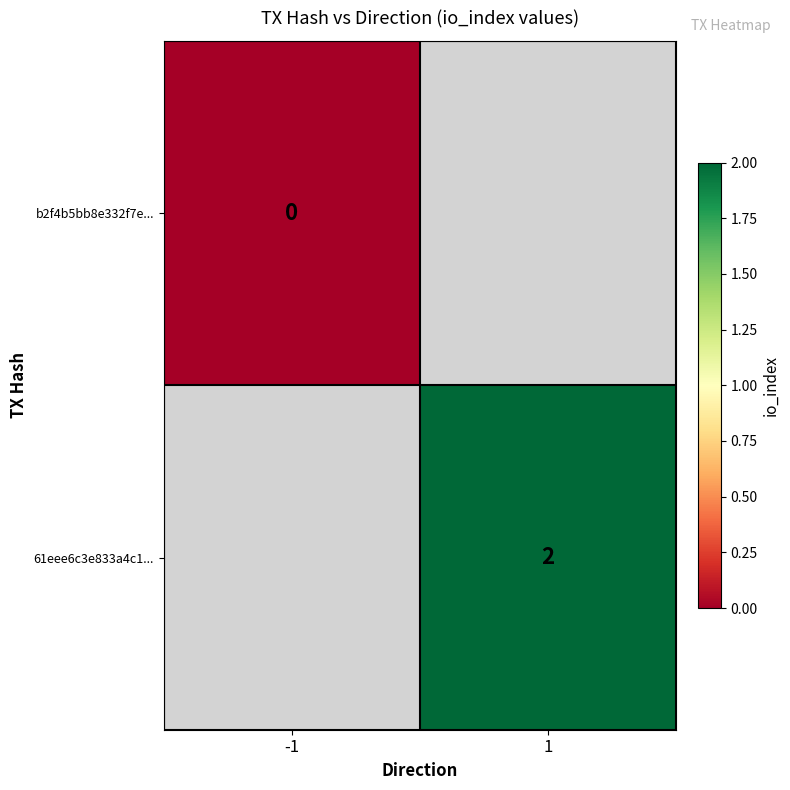

Which label corresponds to the smallest value in the chart?

-1